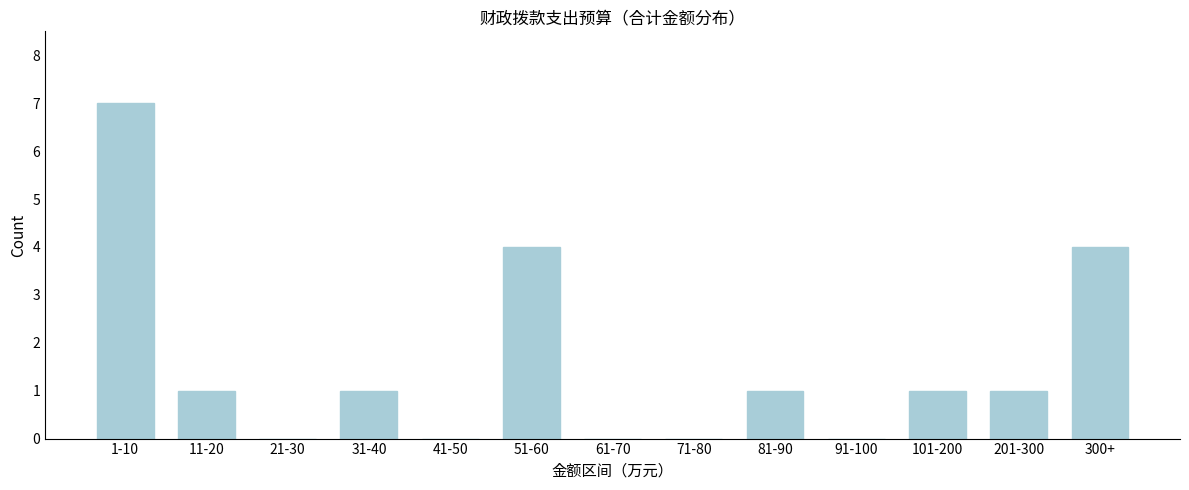

Reading left to right, what are all the values shown in this chart?

1-10=7	11-20=1	21-30=0	31-40=1	41-50=0	51-60=4	61-70=0	71-80=0	81-90=1	91-100=0	101-200=1	201-300=1	300+=4